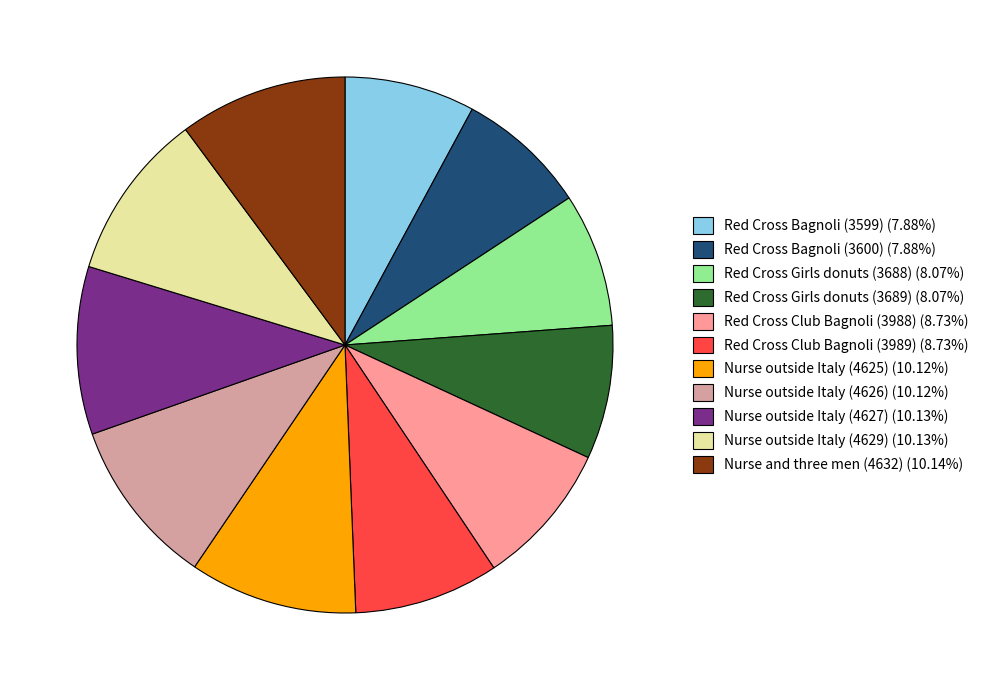

Combined, do Nurse outside Italy (4625) (10.12%) and Nurse outside Italy (4629) (10.13%) account for over 50%?

No